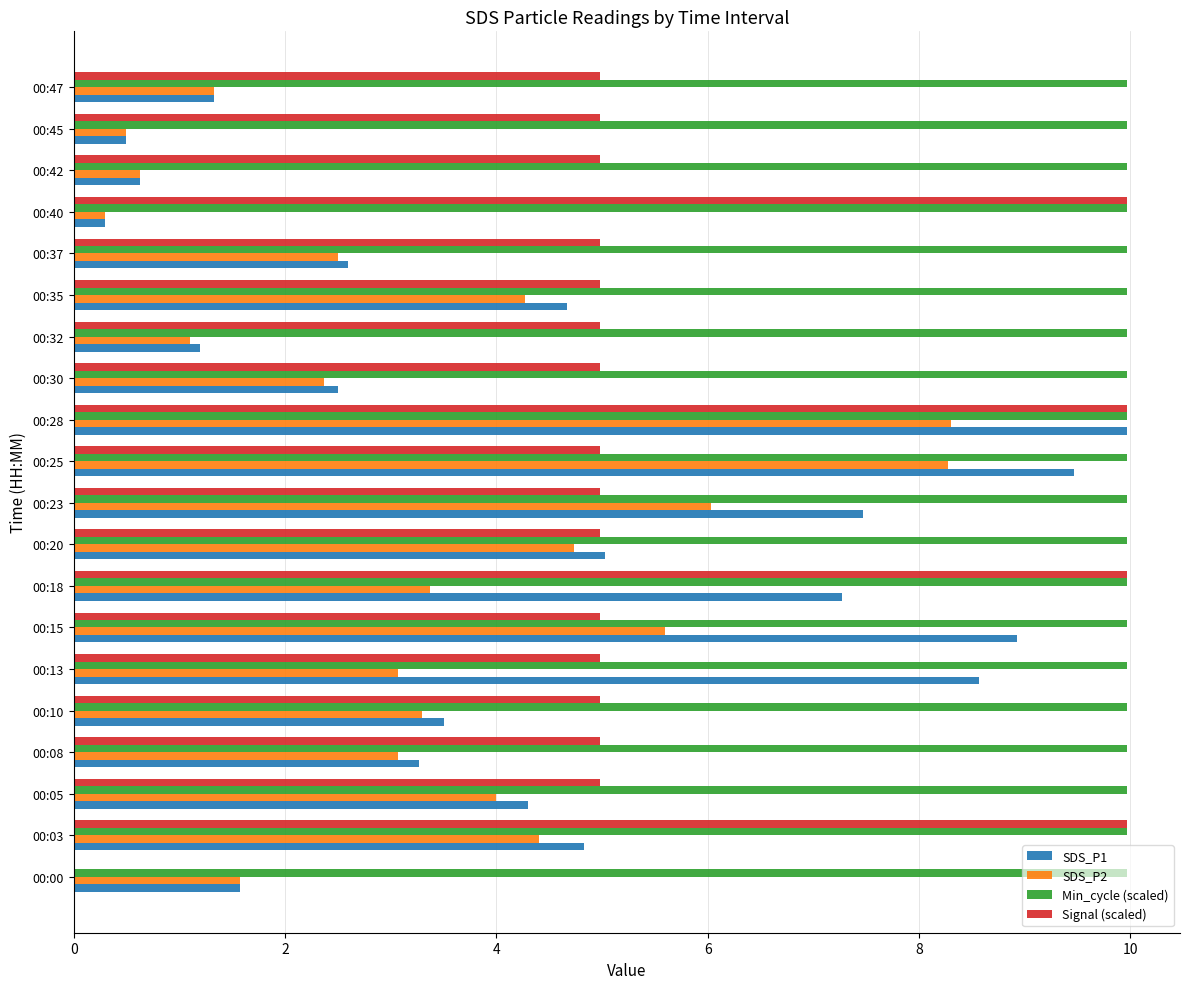

At which category is the sum across all series the highest?

00:28